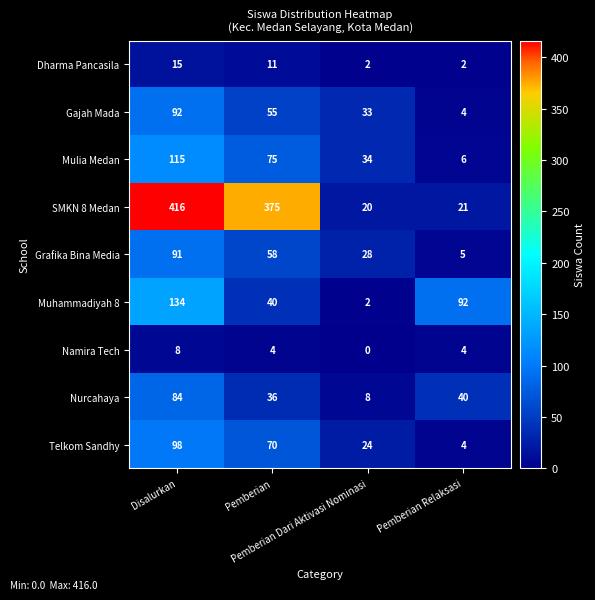

What is the difference between the highest and lowest values at Pemberian Dari Aktivasi Nominasi?

34